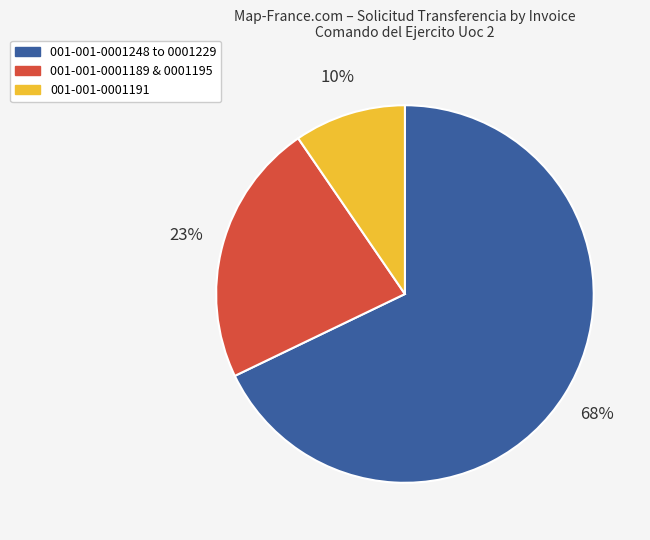

To the nearest percent, what is the average slice percentage?

33%